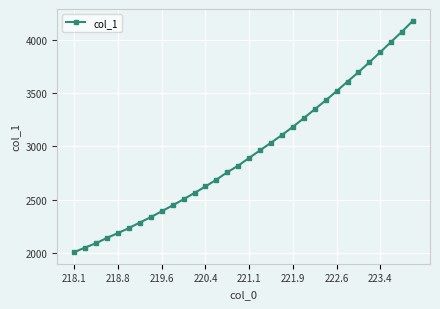

What is the difference between the maximum and second lowest values?

2121.8